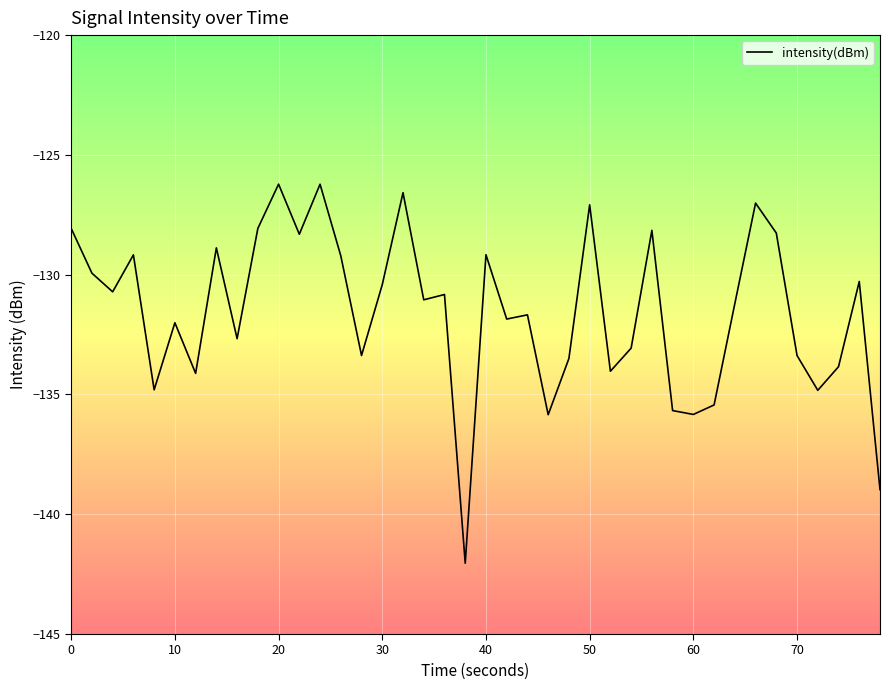

What is the difference between the maximum and minimum values?

15.8